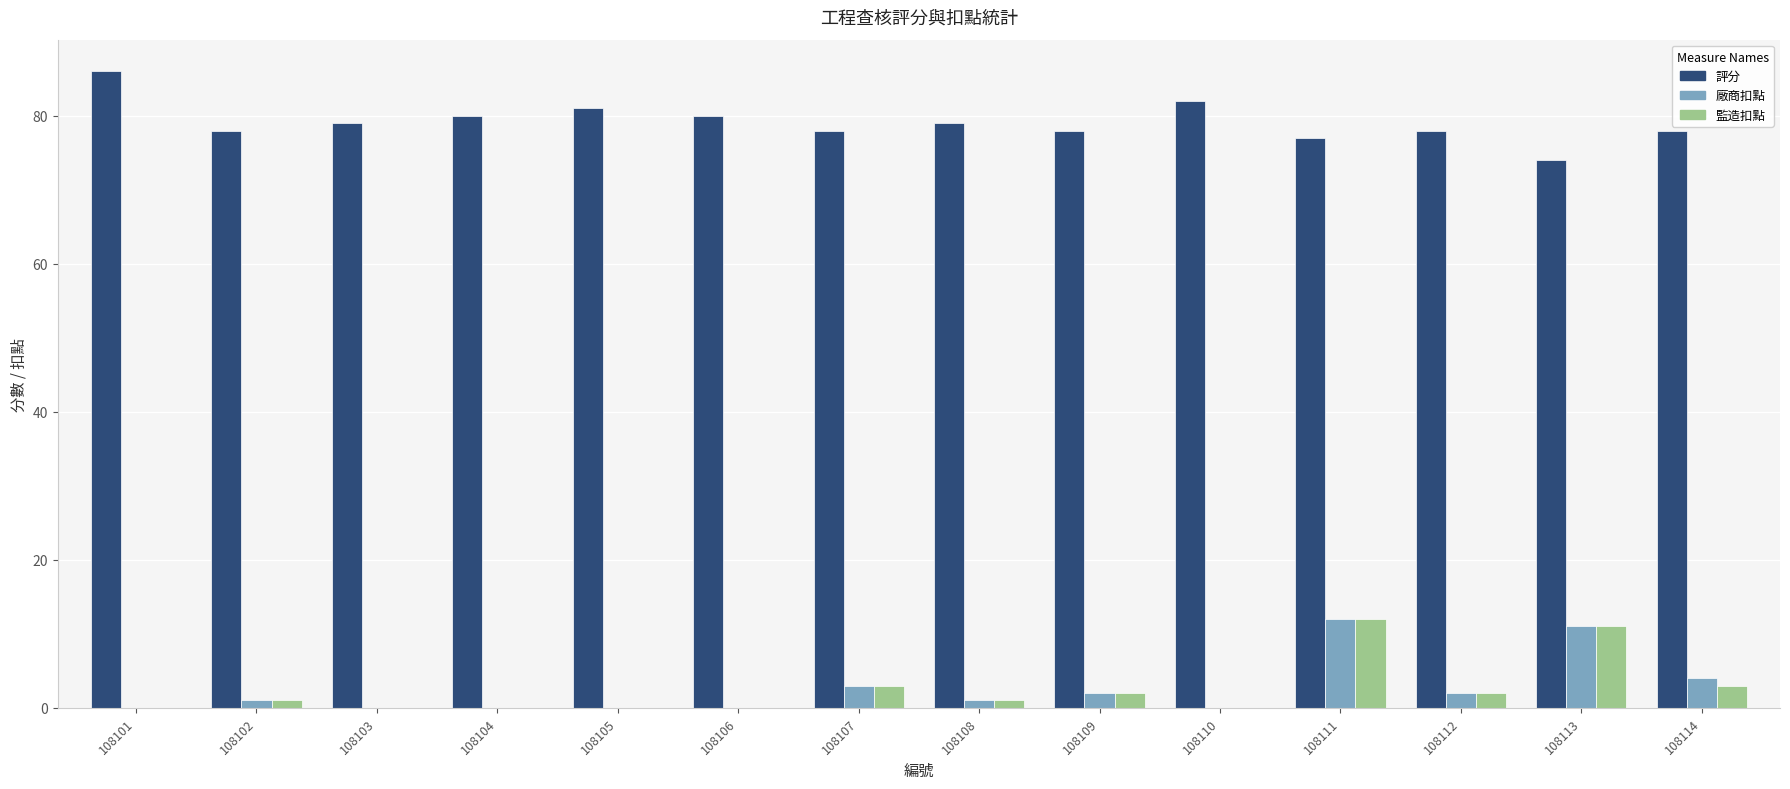

How many data points does each series have?

14